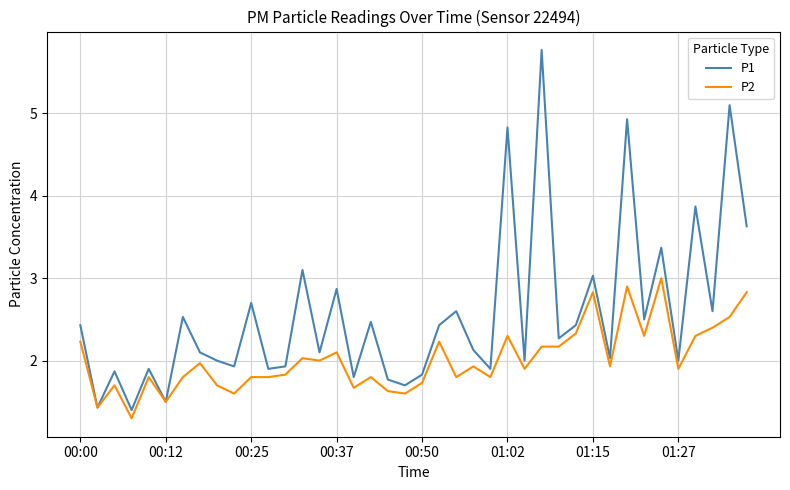

True or false: P1 has more than 1 points higher than both neighbors.

True